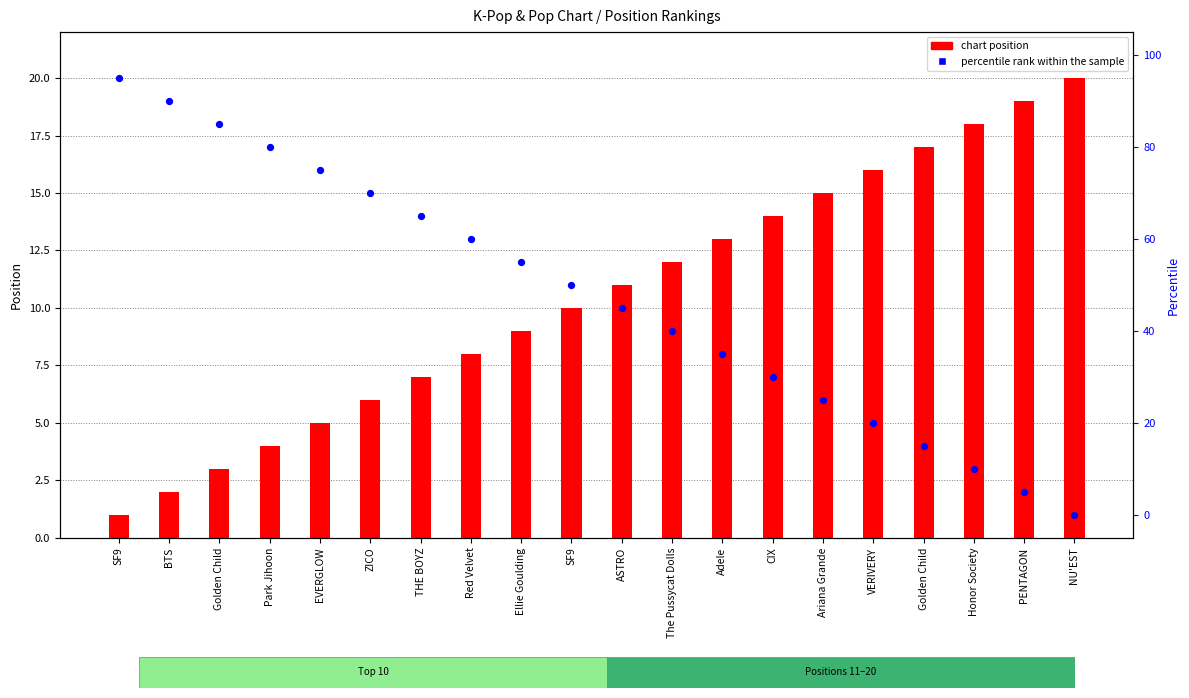

Which series has the widest spread of Y values?

percentile rank within the sample